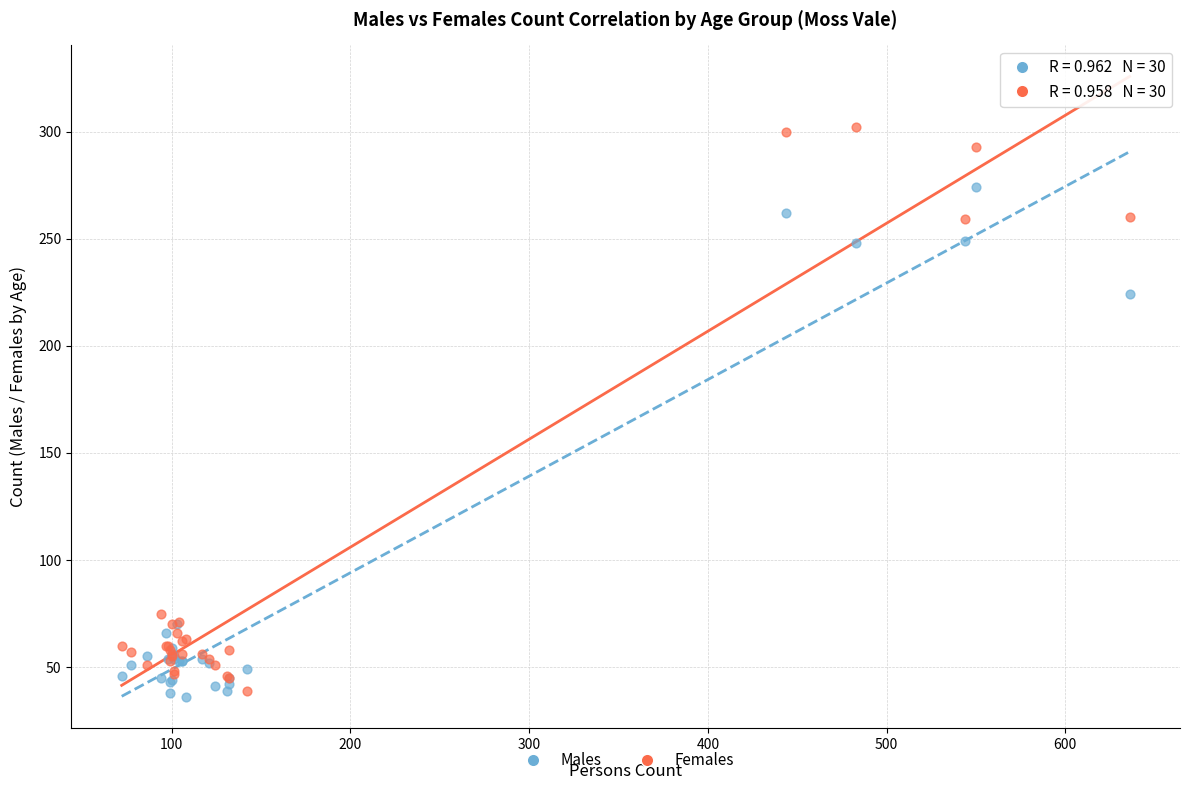

What are all the series names shown in the legend?

Males, Females